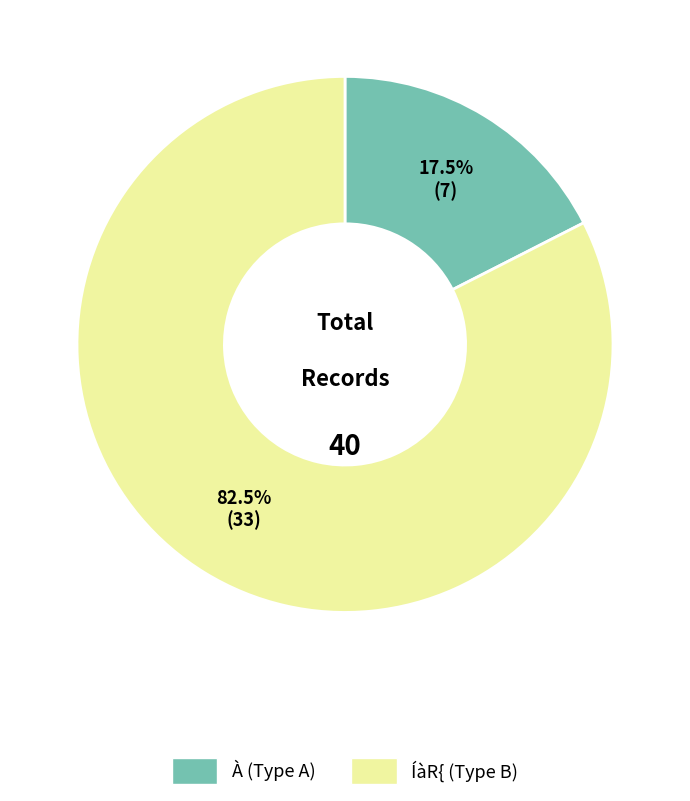

Does any single category account for the majority?

Yes